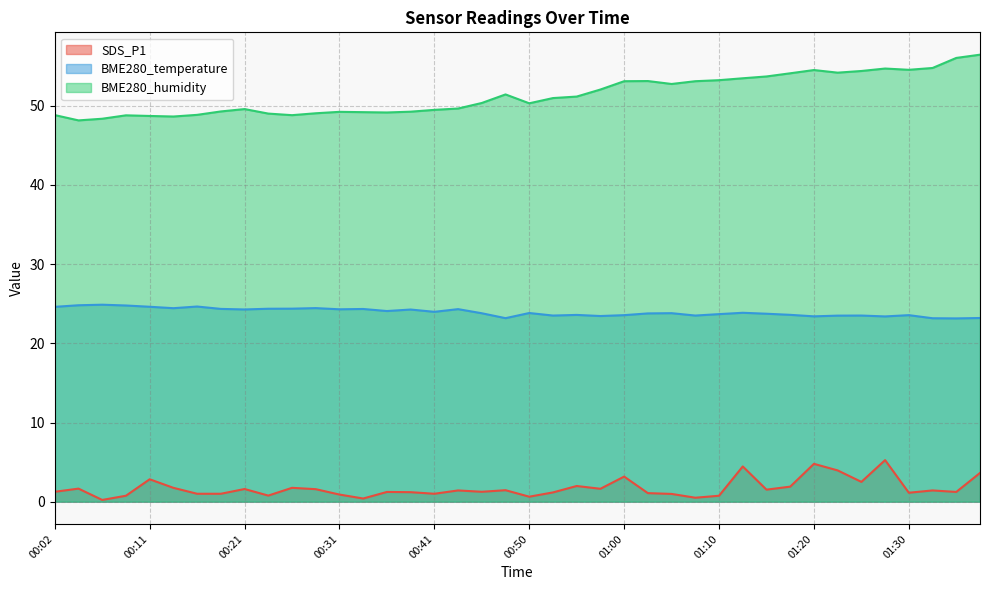

Reading left to right, list all the values displayed in this chart.

SDS_P1: 00:02=1.2	00:04=1.6	00:07=0.2	00:09=0.8	00:11=2.8	00:14=1.8	00:16=1.0	00:19=1.0	00:21=1.6	00:24=0.8	00:26=1.8	00:28=1.6	00:31=0.9	00:33=0.4	00:36=1.2	00:38=1.2	00:41=1.0	00:43=1.4	00:45=1.2	00:48=1.4	00:50=0.6	00:53=1.2	00:55=2.0	00:58=1.6	01:00=3.2	01:02=1.1	01:05=1.0	01:07=0.5	01:10=0.8	01:13=4.5	01:15=1.5	01:18=1.9	01:20=4.8	01:23=4.0	01:25=2.5	01:28=5.2	01:30=1.1	01:33=1.4	01:36=1.2	01:38=3.6
BME280_temperature: 00:02=24.6	00:04=24.8	00:07=24.9	00:09=24.8	00:11=24.6	00:14=24.4	00:16=24.6	00:19=24.4	00:21=24.3	00:24=24.4	00:26=24.4	00:28=24.4	00:31=24.3	00:33=24.3	00:36=24.1	00:38=24.3	00:41=24.0	00:43=24.3	00:45=23.8	00:48=23.2	00:50=23.8	00:53=23.5	00:55=23.6	00:58=23.4	01:00=23.6	01:02=23.8	01:05=23.8	01:07=23.5	01:10=23.7	01:13=23.9	01:15=23.7	01:18=23.6	01:20=23.4	01:23=23.5	01:25=23.5	01:28=23.4	01:30=23.6	01:33=23.2	01:36=23.1	01:38=23.2
BME280_humidity: 00:02=48.8	00:04=48.2	00:07=48.4	00:09=48.8	00:11=48.7	00:14=48.6	00:16=48.9	00:19=49.3	00:21=49.6	00:24=49.0	00:26=48.8	00:28=49.1	00:31=49.2	00:33=49.2	00:36=49.2	00:38=49.3	00:41=49.5	00:43=49.7	00:45=50.4	00:48=51.4	00:50=50.3	00:53=51.0	00:55=51.2	00:58=52.1	01:00=53.1	01:02=53.1	01:05=52.8	01:07=53.1	01:10=53.2	01:13=53.5	01:15=53.7	01:18=54.1	01:20=54.5	01:23=54.2	01:25=54.4	01:28=54.7	01:30=54.5	01:33=54.8	01:36=56.0	01:38=56.5